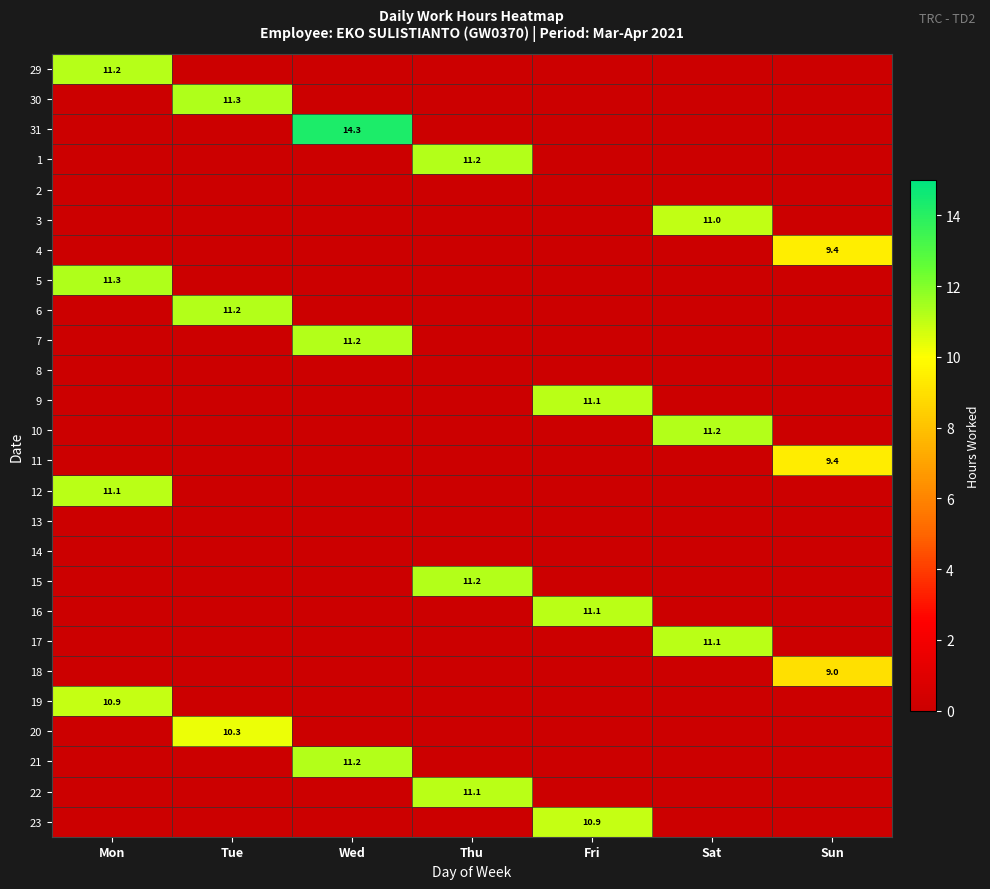

What is the average value of the 23 series?

1.6